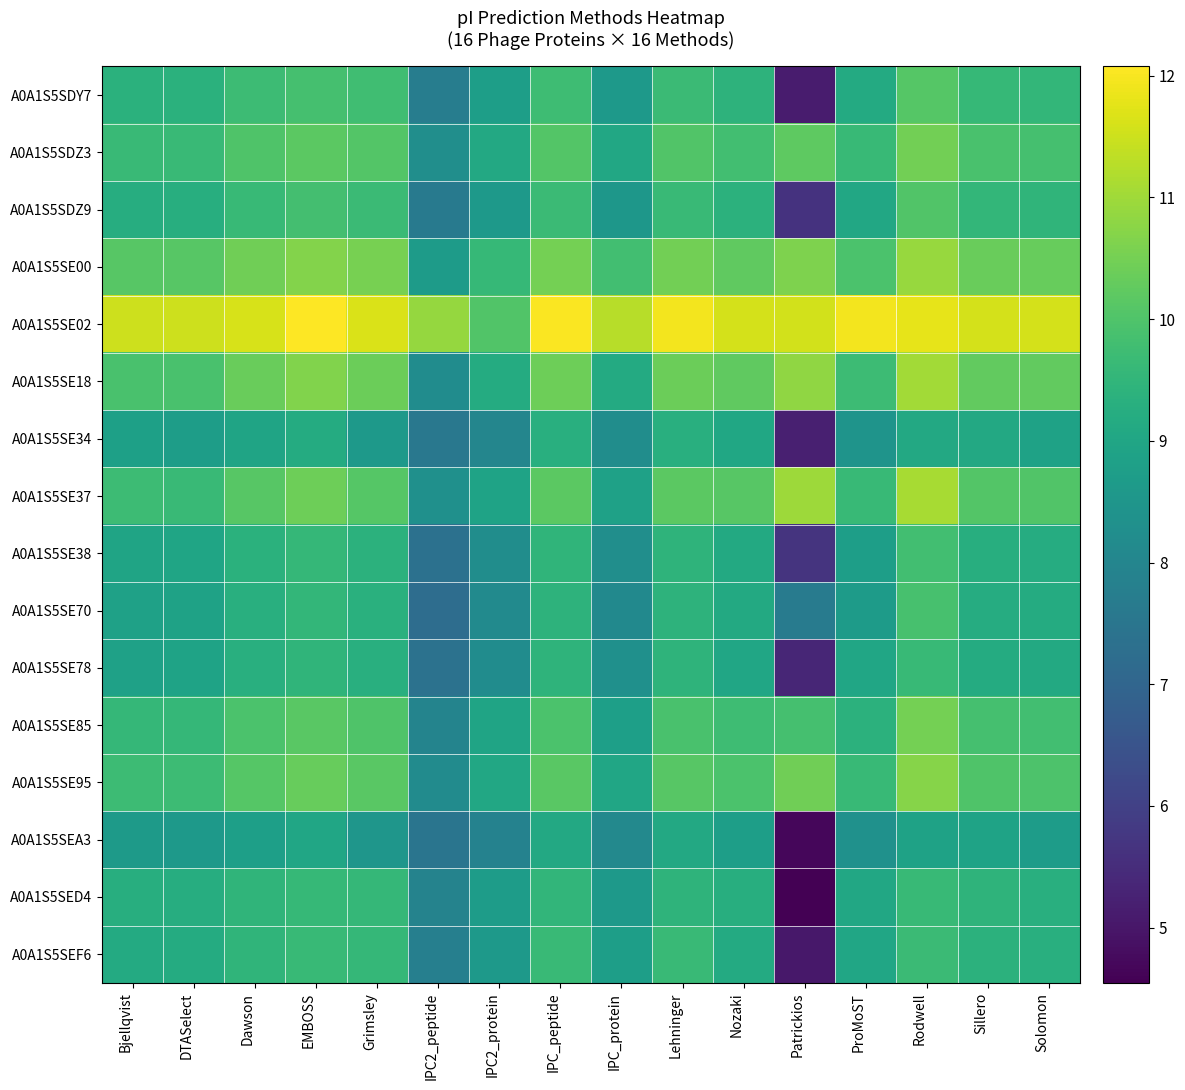

Reading left to right, list all the values displayed in this chart.

A0A1S5SDY7: Bjellqvist=9.3	DTASelect=9.3	Dawson=9.7	EMBOSS=9.9	Grimsley=9.8	IPC2_peptide=7.7	IPC2_protein=8.8	IPC_peptide=9.7	IPC_protein=8.6	Lehninger=9.7	Nozaki=9.4	Patrickios=5.1	ProMoST=9.2	Rodwell=10.1	Sillero=9.6	Solomon=9.5
A0A1S5SDZ3: Bjellqvist=9.7	DTASelect=9.6	Dawson=10.0	EMBOSS=10.2	Grimsley=10.1	IPC2_peptide=8.3	IPC2_protein=9.1	IPC_peptide=10.1	IPC_protein=9.0	Lehninger=10.0	Nozaki=9.8	Patrickios=10.2	ProMoST=9.6	Rodwell=10.5	Sillero=9.9	Solomon=9.9
A0A1S5SDZ9: Bjellqvist=9.2	DTASelect=9.3	Dawson=9.6	EMBOSS=9.8	Grimsley=9.7	IPC2_peptide=7.6	IPC2_protein=8.6	IPC_peptide=9.7	IPC_protein=8.5	Lehninger=9.7	Nozaki=9.4	Patrickios=5.7	ProMoST=9.0	Rodwell=10.0	Sillero=9.5	Solomon=9.5
A0A1S5SE00: Bjellqvist=10.1	DTASelect=10.1	Dawson=10.5	EMBOSS=10.7	Grimsley=10.5	IPC2_peptide=8.7	IPC2_protein=9.6	IPC_peptide=10.5	IPC_protein=9.8	Lehninger=10.5	Nozaki=10.2	Patrickios=10.6	ProMoST=9.9	Rodwell=10.9	Sillero=10.4	Solomon=10.3
A0A1S5SE02: Bjellqvist=11.5	DTASelect=11.5	Dawson=11.6	EMBOSS=12.1	Grimsley=11.7	IPC2_peptide=10.9	IPC2_protein=10.0	IPC_peptide=12.0	IPC_protein=11.3	Lehninger=11.9	Nozaki=11.6	Patrickios=11.6	ProMoST=11.9	Rodwell=11.8	Sillero=11.6	Solomon=11.6
A0A1S5SE18: Bjellqvist=9.9	DTASelect=9.9	Dawson=10.4	EMBOSS=10.7	Grimsley=10.4	IPC2_peptide=8.2	IPC2_protein=9.2	IPC_peptide=10.4	IPC_protein=9.1	Lehninger=10.4	Nozaki=10.2	Patrickios=10.8	ProMoST=9.7	Rodwell=11.0	Sillero=10.3	Solomon=10.3
A0A1S5SE34: Bjellqvist=8.8	DTASelect=8.7	Dawson=8.9	EMBOSS=9.2	Grimsley=8.6	IPC2_peptide=7.6	IPC2_protein=8.0	IPC_peptide=9.3	IPC_protein=8.2	Lehninger=9.3	Nozaki=9.0	Patrickios=5.2	ProMoST=8.4	Rodwell=9.1	Sillero=9.1	Solomon=8.9
A0A1S5SE37: Bjellqvist=9.7	DTASelect=9.6	Dawson=10.1	EMBOSS=10.4	Grimsley=10.1	IPC2_peptide=8.3	IPC2_protein=8.9	IPC_peptide=10.2	IPC_protein=8.9	Lehninger=10.2	Nozaki=10.1	Patrickios=11.0	ProMoST=9.6	Rodwell=11.1	Sillero=10.1	Solomon=10.0
A0A1S5SE38: Bjellqvist=8.9	DTASelect=9.0	Dawson=9.4	EMBOSS=9.6	Grimsley=9.4	IPC2_peptide=7.4	IPC2_protein=8.2	IPC_peptide=9.5	IPC_protein=8.3	Lehninger=9.5	Nozaki=9.1	Patrickios=5.7	ProMoST=8.8	Rodwell=9.8	Sillero=9.3	Solomon=9.2
A0A1S5SE70: Bjellqvist=8.9	DTASelect=8.9	Dawson=9.3	EMBOSS=9.5	Grimsley=9.3	IPC2_peptide=7.2	IPC2_protein=8.1	IPC_peptide=9.4	IPC_protein=8.1	Lehninger=9.4	Nozaki=9.1	Patrickios=7.7	ProMoST=8.7	Rodwell=9.9	Sillero=9.2	Solomon=9.2
A0A1S5SE78: Bjellqvist=8.9	DTASelect=8.9	Dawson=9.3	EMBOSS=9.5	Grimsley=9.3	IPC2_peptide=7.4	IPC2_protein=8.2	IPC_peptide=9.5	IPC_protein=8.3	Lehninger=9.4	Nozaki=9.0	Patrickios=5.3	ProMoST=9.0	Rodwell=9.6	Sillero=9.2	Solomon=9.1
A0A1S5SE85: Bjellqvist=9.6	DTASelect=9.6	Dawson=9.9	EMBOSS=10.1	Grimsley=10.0	IPC2_peptide=8.0	IPC2_protein=8.9	IPC_peptide=10.0	IPC_protein=8.8	Lehninger=9.9	Nozaki=9.7	Patrickios=9.9	ProMoST=9.4	Rodwell=10.5	Sillero=9.9	Solomon=9.8
A0A1S5SE95: Bjellqvist=9.7	DTASelect=9.7	Dawson=10.1	EMBOSS=10.3	Grimsley=10.1	IPC2_peptide=8.2	IPC2_protein=9.0	IPC_peptide=10.1	IPC_protein=9.0	Lehninger=10.1	Nozaki=10.0	Patrickios=10.5	ProMoST=9.6	Rodwell=10.7	Sillero=10.0	Solomon=10.0
A0A1S5SEA3: Bjellqvist=8.7	DTASelect=8.6	Dawson=8.8	EMBOSS=9.0	Grimsley=8.5	IPC2_peptide=7.5	IPC2_protein=7.9	IPC_peptide=9.1	IPC_protein=8.1	Lehninger=9.1	Nozaki=8.8	Patrickios=4.7	ProMoST=8.4	Rodwell=8.9	Sillero=8.9	Solomon=8.7
A0A1S5SED4: Bjellqvist=9.3	DTASelect=9.2	Dawson=9.5	EMBOSS=9.6	Grimsley=9.6	IPC2_peptide=7.9	IPC2_protein=8.7	IPC_peptide=9.5	IPC_protein=8.6	Lehninger=9.5	Nozaki=9.3	Patrickios=4.5	ProMoST=9.0	Rodwell=9.6	Sillero=9.4	Solomon=9.3
A0A1S5SEF6: Bjellqvist=9.2	DTASelect=9.2	Dawson=9.5	EMBOSS=9.6	Grimsley=9.6	IPC2_peptide=7.8	IPC2_protein=8.6	IPC_peptide=9.7	IPC_protein=8.8	Lehninger=9.6	Nozaki=9.1	Patrickios=5.0	ProMoST=9.0	Rodwell=9.7	Sillero=9.4	Solomon=9.3